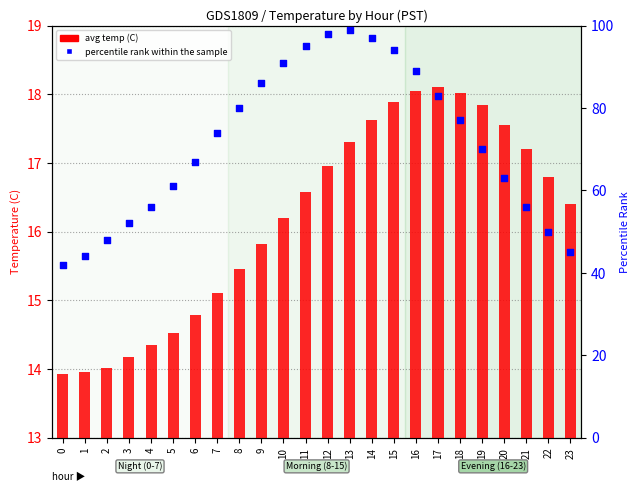

What are all the series names shown in the legend?

avg temp (C), percentile rank within the sample